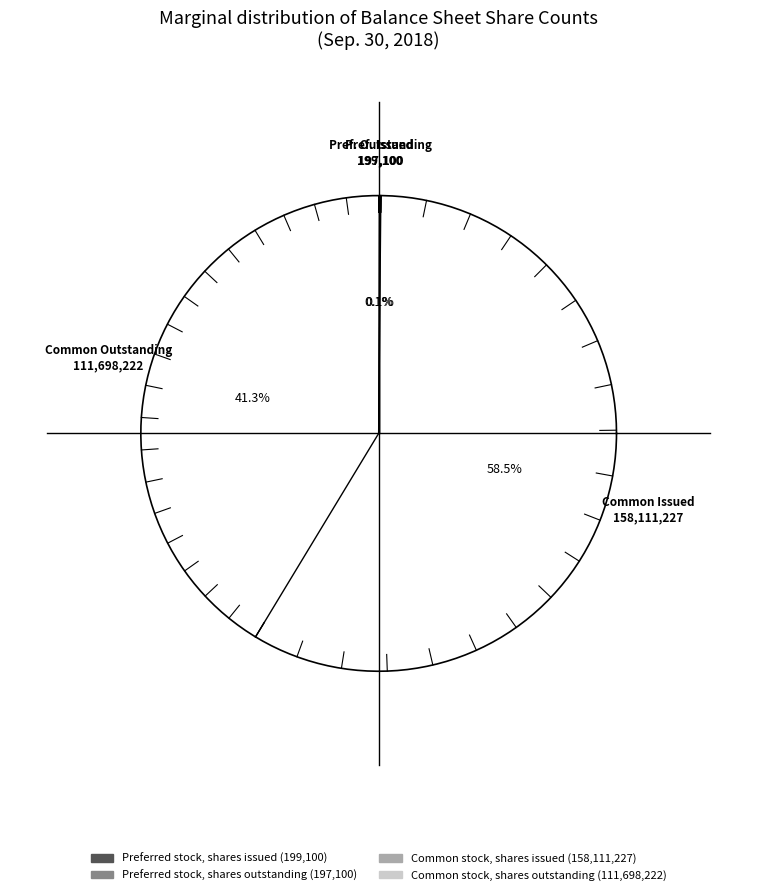

What portion of the pie excludes Preferred stock, shares issued?

99.9%